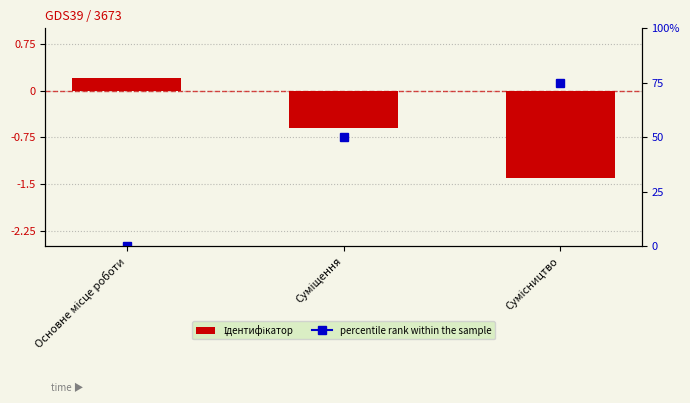

How many negative values are there?

2